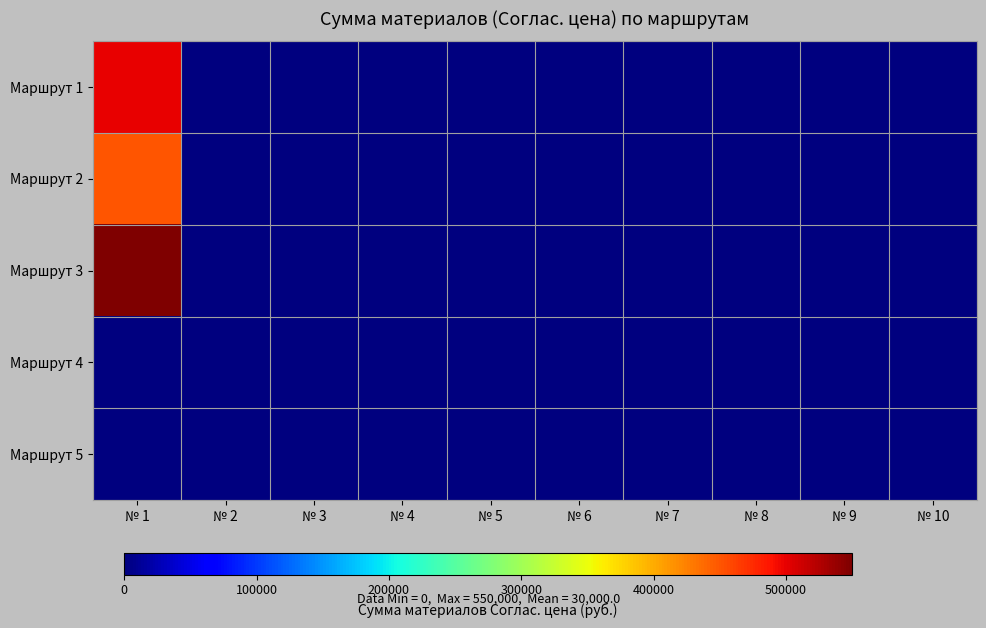

Reading left to right, what are all the values shown in this chart?

Маршрут 1: № 1=500000	№ 2=0	№ 3=0	№ 4=0	№ 5=0	№ 6=0	№ 7=0	№ 8=0	№ 9=0	№ 10=0
Маршрут 2: № 1=450000	№ 2=0	№ 3=0	№ 4=0	№ 5=0	№ 6=0	№ 7=0	№ 8=0	№ 9=0	№ 10=0
Маршрут 3: № 1=550000	№ 2=0	№ 3=0	№ 4=0	№ 5=0	№ 6=0	№ 7=0	№ 8=0	№ 9=0	№ 10=0
Маршрут 4: № 1=0	№ 2=0	№ 3=0	№ 4=0	№ 5=0	№ 6=0	№ 7=0	№ 8=0	№ 9=0	№ 10=0
Маршрут 5: № 1=0	№ 2=0	№ 3=0	№ 4=0	№ 5=0	№ 6=0	№ 7=0	№ 8=0	№ 9=0	№ 10=0